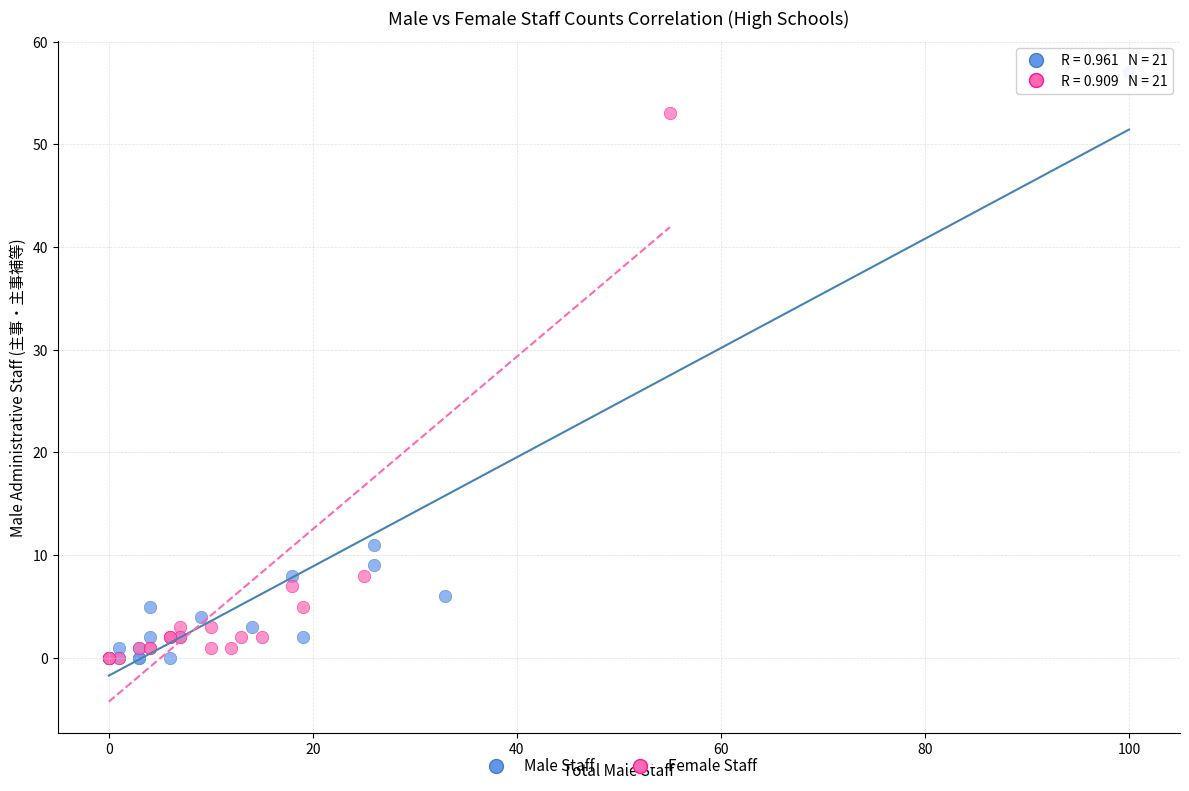

Which series has the widest spread of Y values?

Male Staff